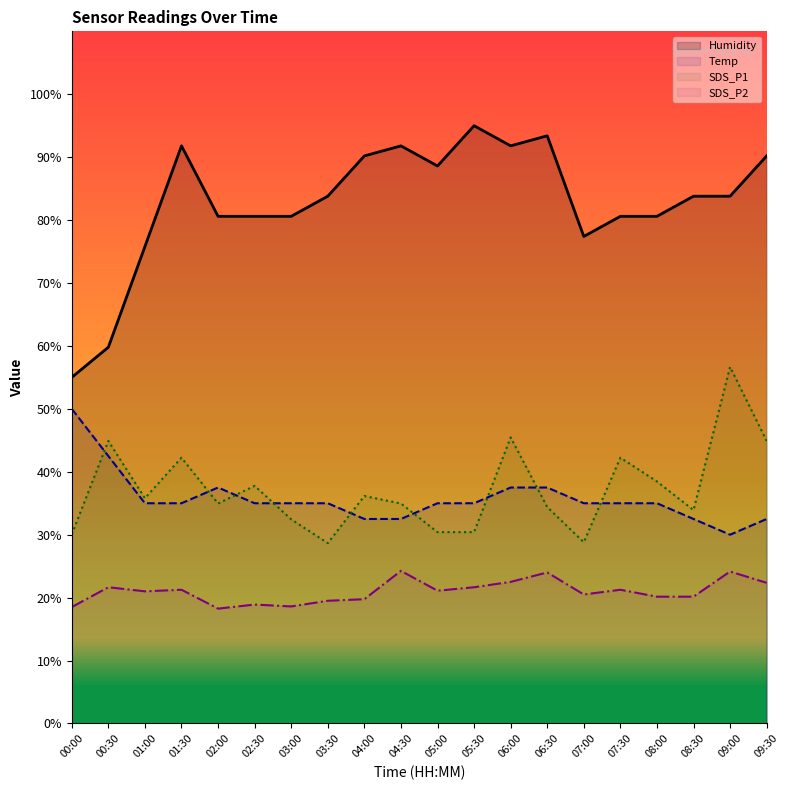

At which label does SDS_P2 reach its peak?

04:30